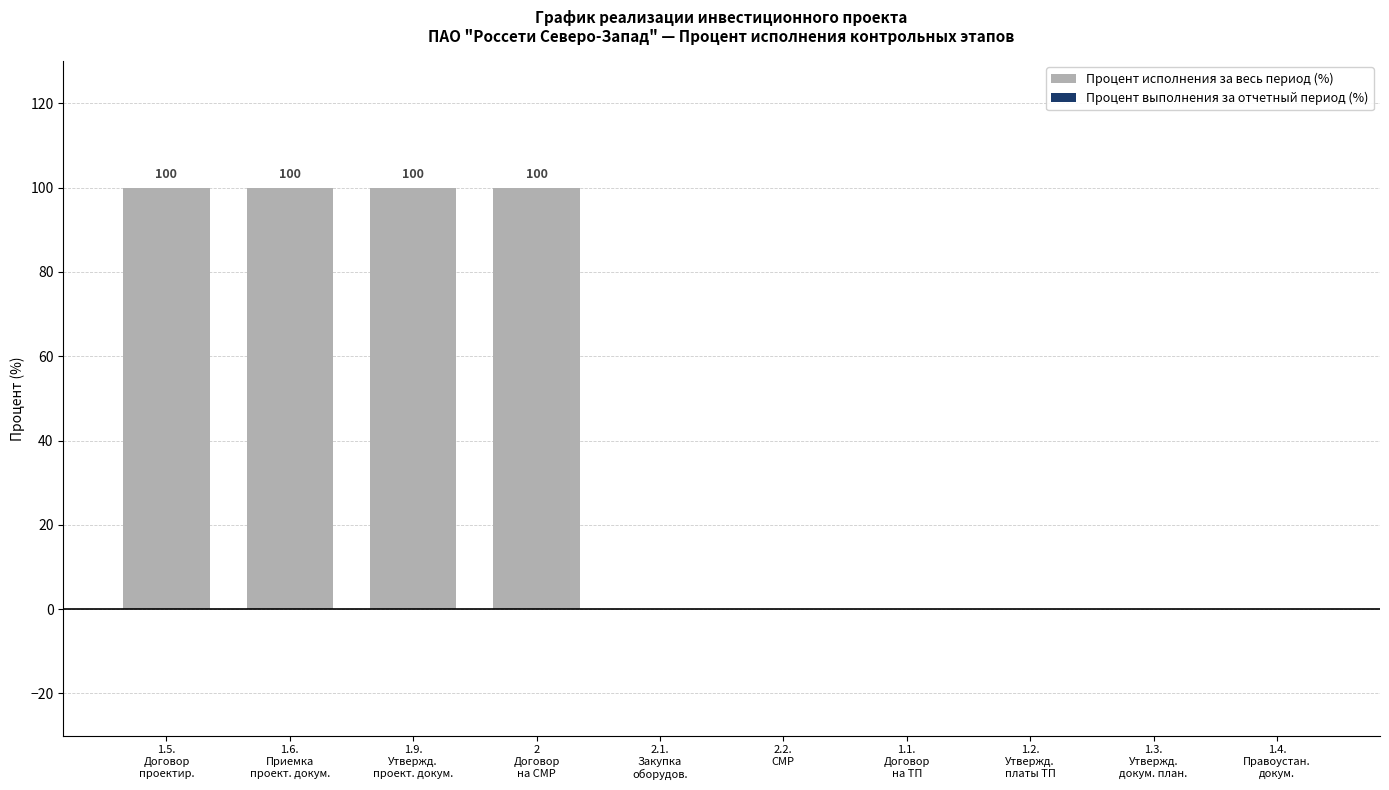

What is the greatest value displayed?

100